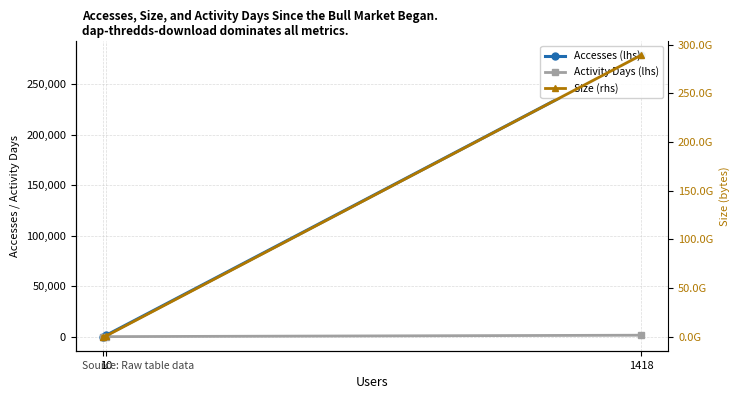

What is the total value across all series at 10?

792152321